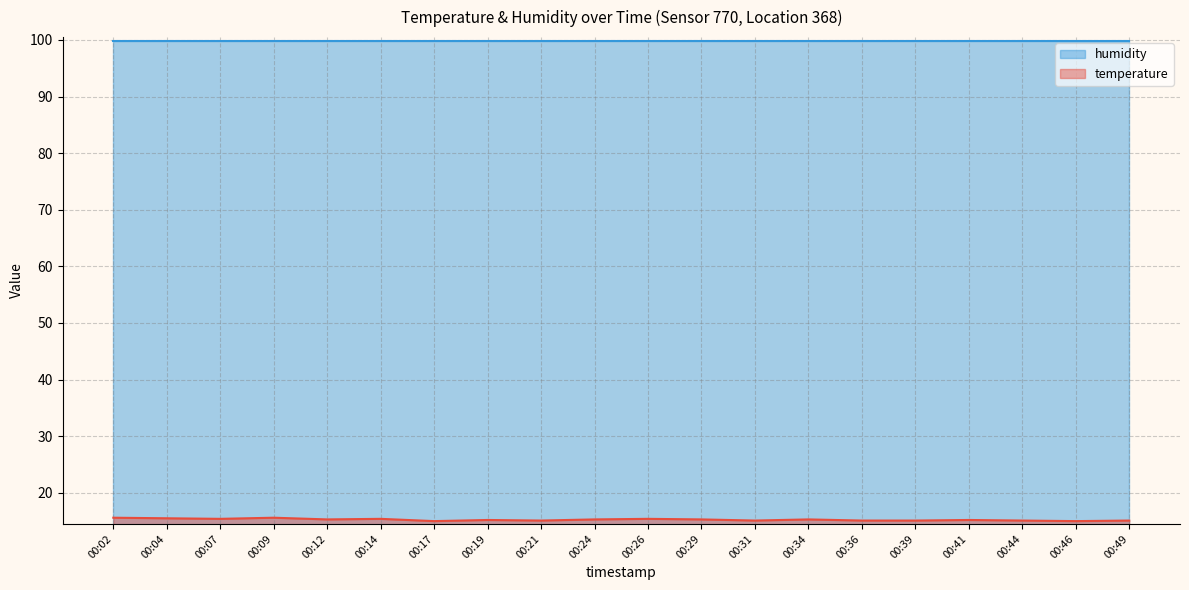

Count the values in the range 15 to 16.

20